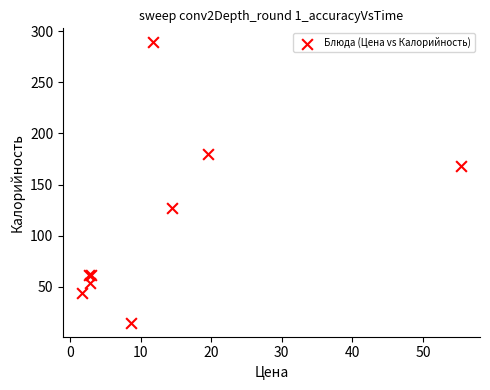

What Y value in the scatter plot is closest to 152?

168